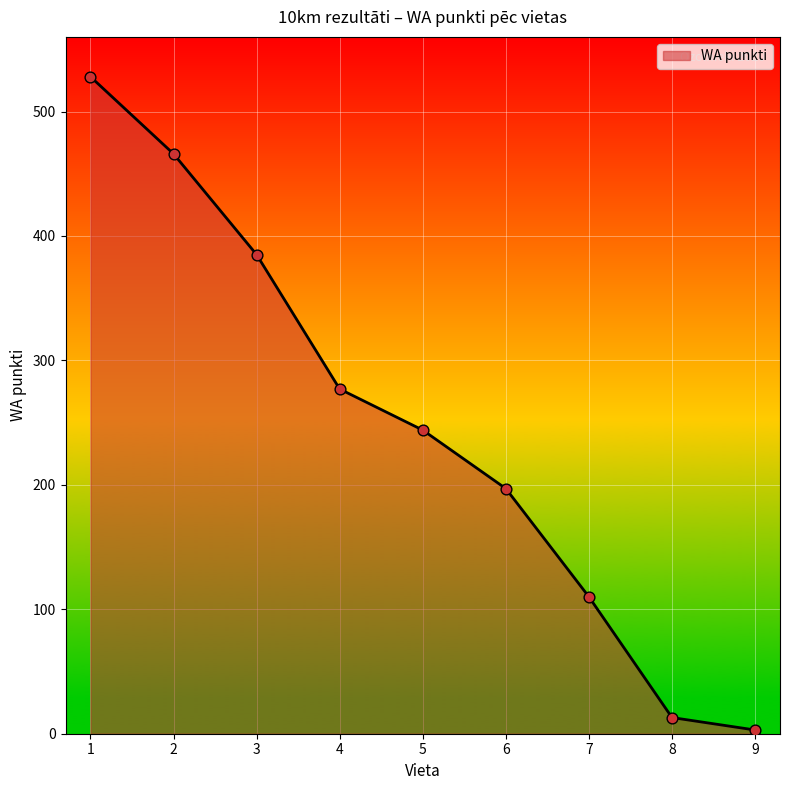

What is the ratio of the value at 7 to the value at 3?

0.3